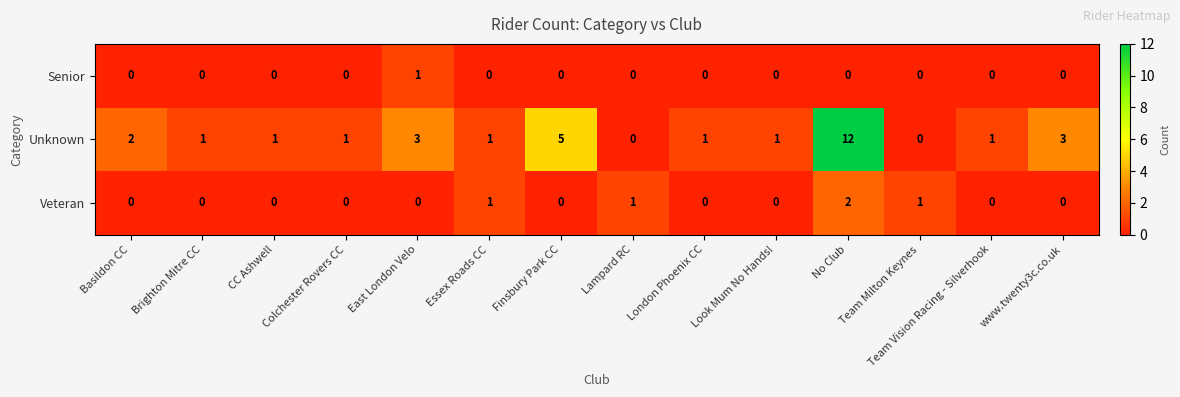

At which label does Unknown reach its peak?

No Club